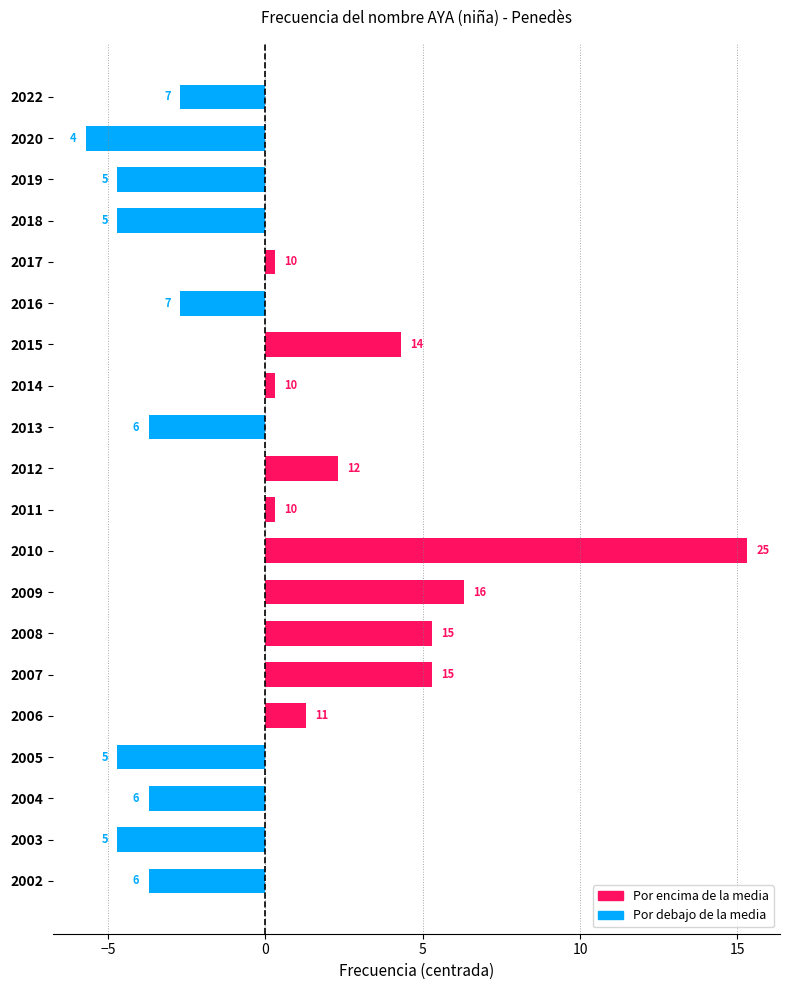

Does the chart contain any negative values?

Yes